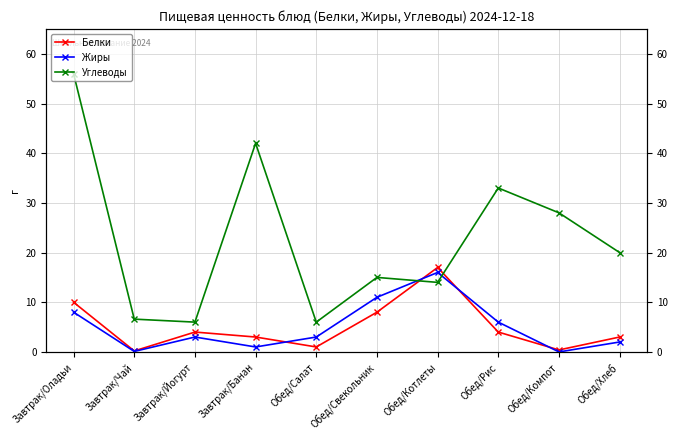

Reading left to right, extract all data points from this chart.

Белки: 10.0	0.2	4.0	3.0	1.0	8.0	17.0	4.0	0.4	3.0
Жиры: 8.0	0.1	3.0	1.0	3.0	11.0	16.0	6.0	0.0	2.0
Углеводы: 56.0	6.6	6.0	42.0	6.0	15.0	14.0	33.0	28.0	20.0